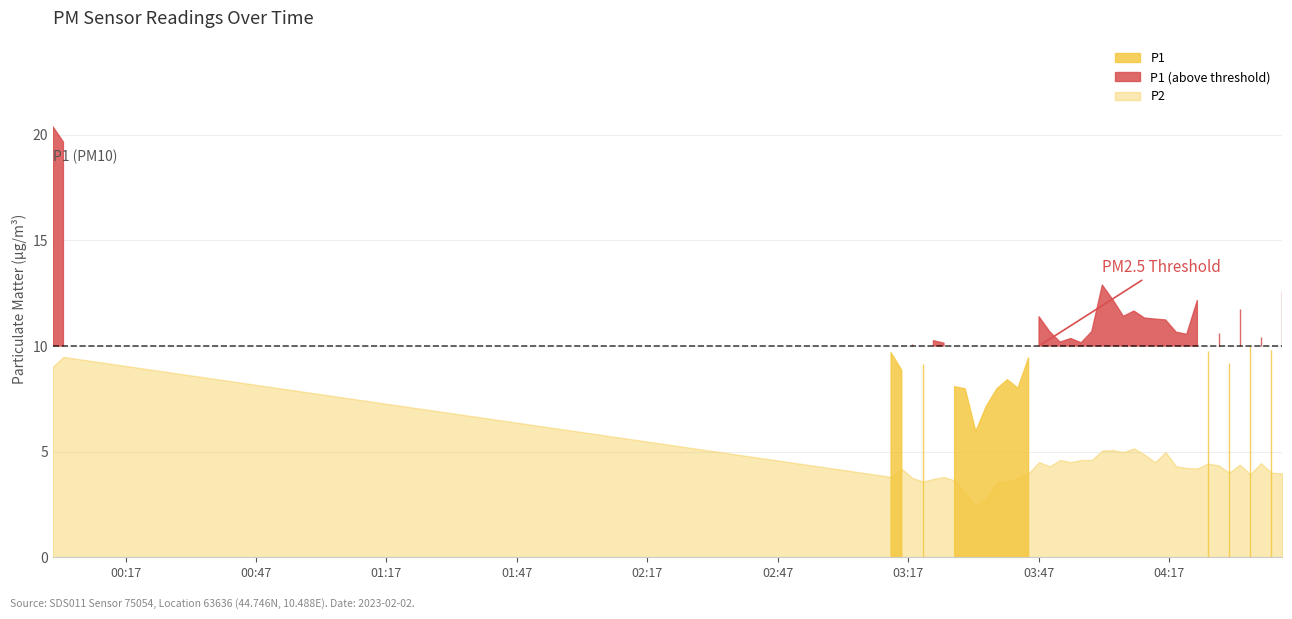

What is the difference between the P1 values at 2023-02-02T04:35:39 and 2023-02-02T04:16:11?

1.2